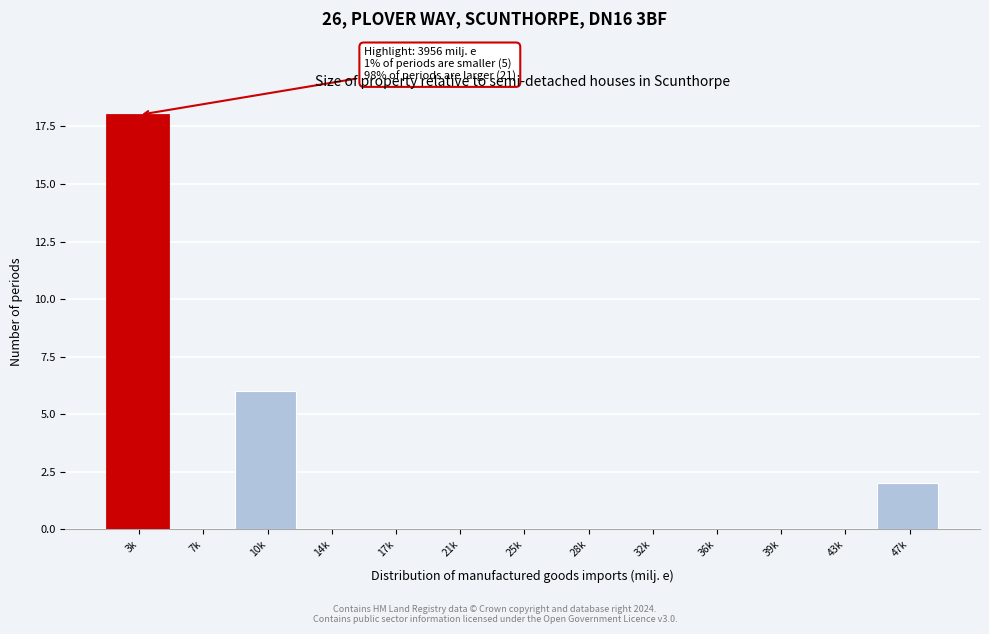

Reading right to left, extract all data points from this chart.

47k=2	43k=0	39k=0	36k=0	32k=0	28k=0	25k=0	21k=0	17k=0	14k=0	10k=6	7k=0	3k=18